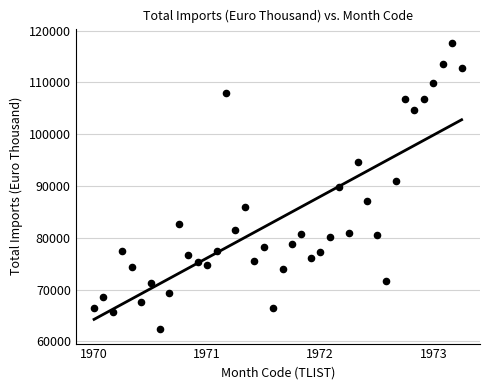

What is the range of Y values (max minus min)?

55273